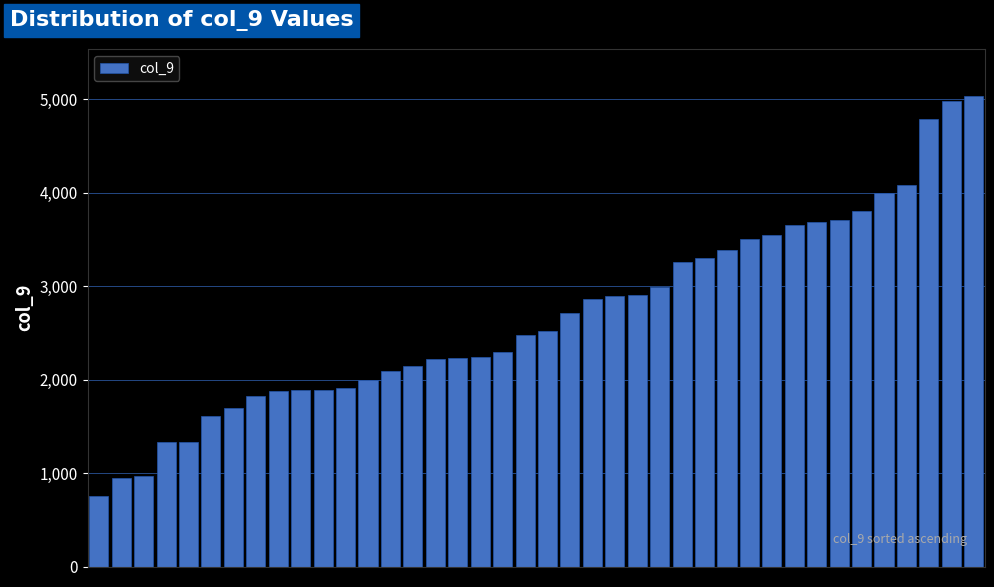

What is the maximum value shown in the chart?

5035.5